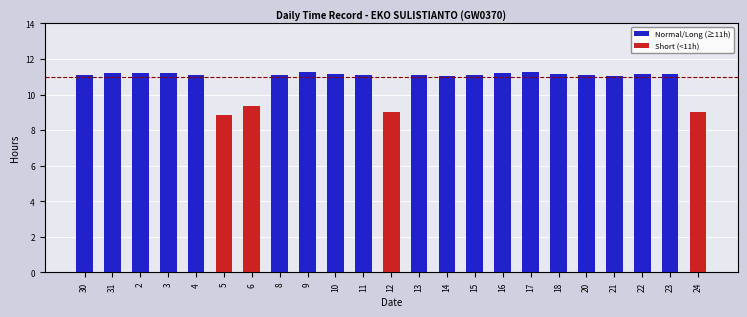

Where does the data first go above 11?

30